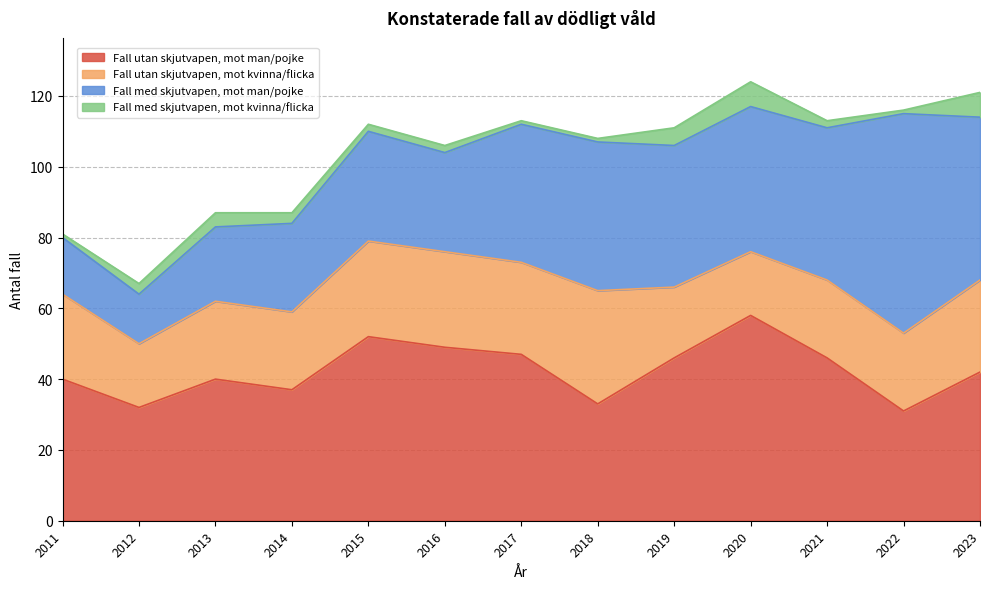

True or false: Fall med skjutvapen, mot man/pojke and Fall utan skjutvapen, mot kvinna/flicka cross at least once.

True